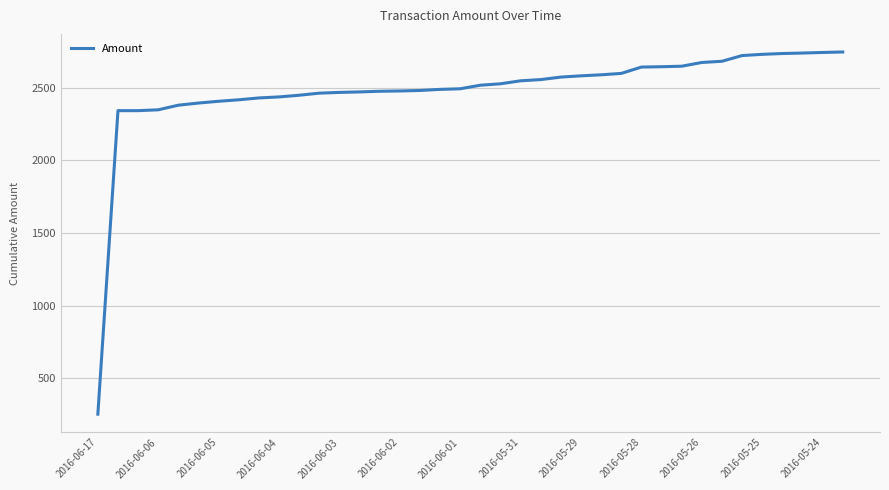

What is the greatest value displayed?

2748.2